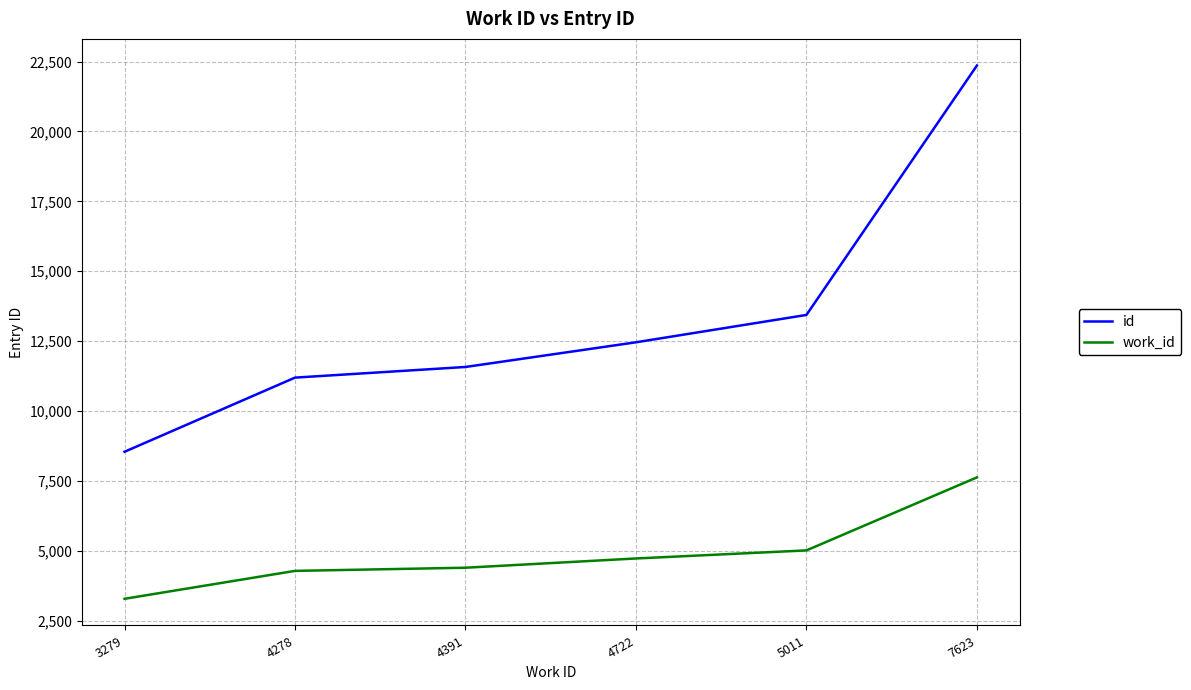

What is the maximum value shown in the chart?

22359